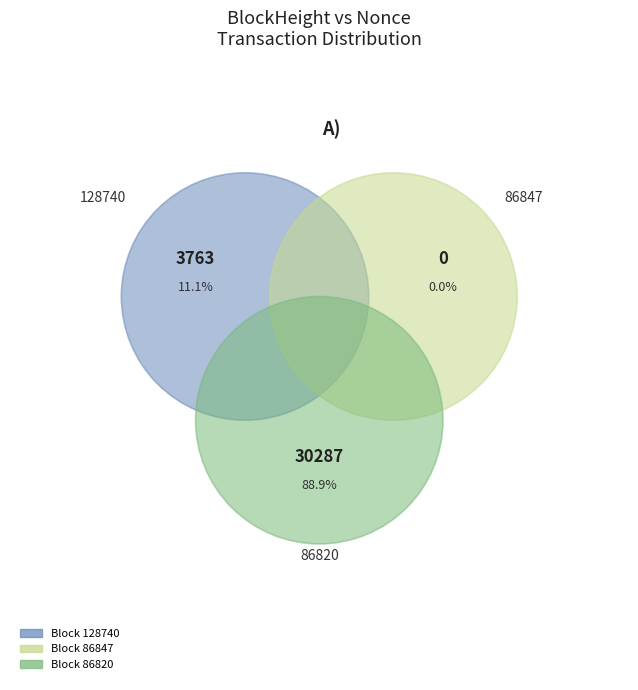

The 86820 slice represents 89% of the pie. True or false?

True